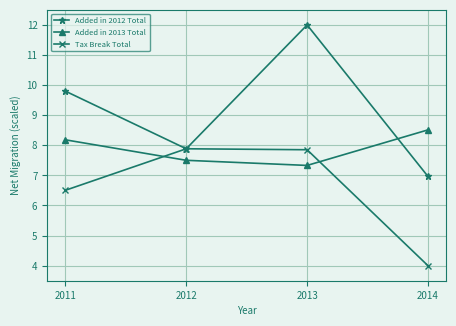

List the series in order of their overall mean, highest first.

Added in 2012 Total, Added in 2013 Total, Tax Break Total